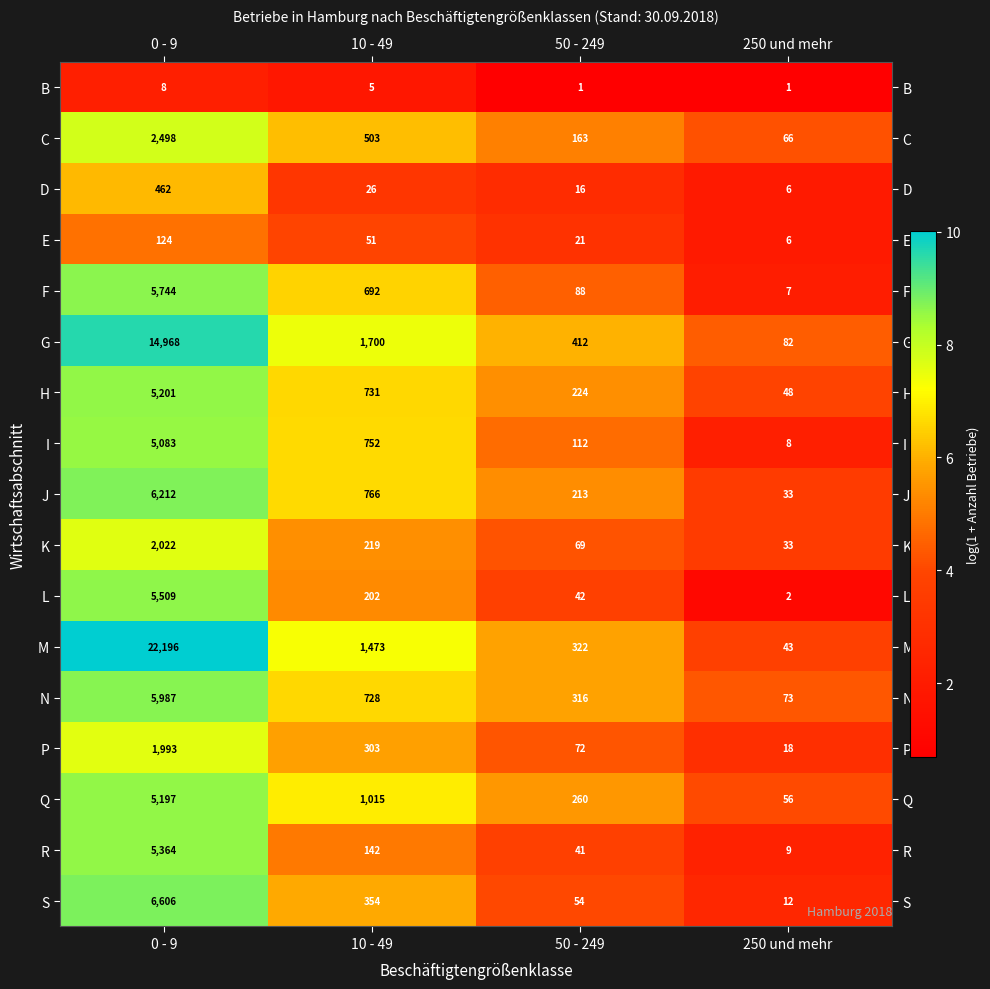

List the series in order of their peak value, highest first.

M, G, S, J, N, F, L, R, H, Q, I, C, K, P, D, E, B